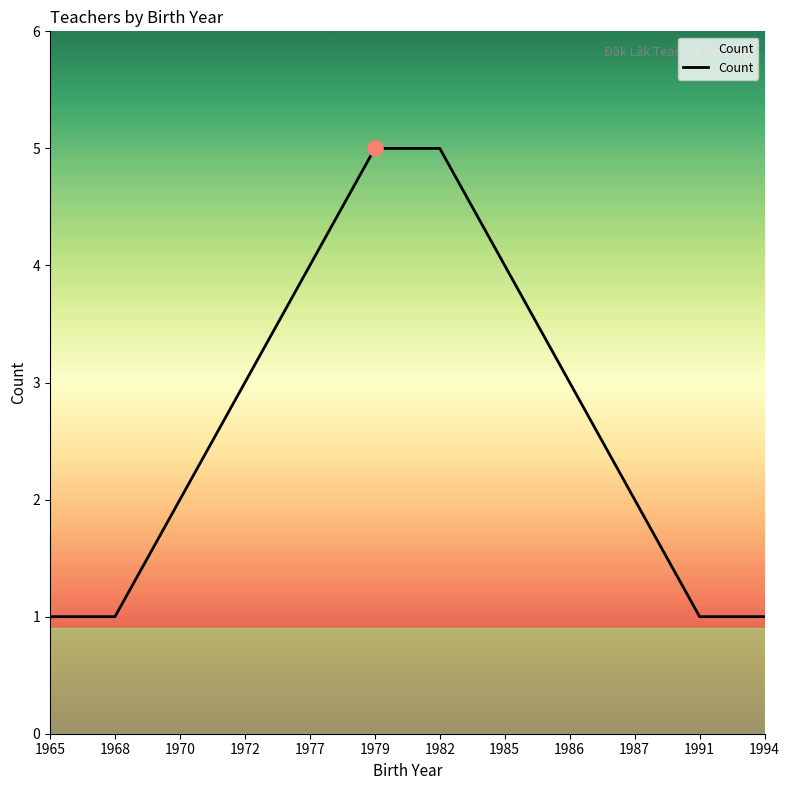

Approximately how many times larger is the value at 1972 compared to 1982?

0.6